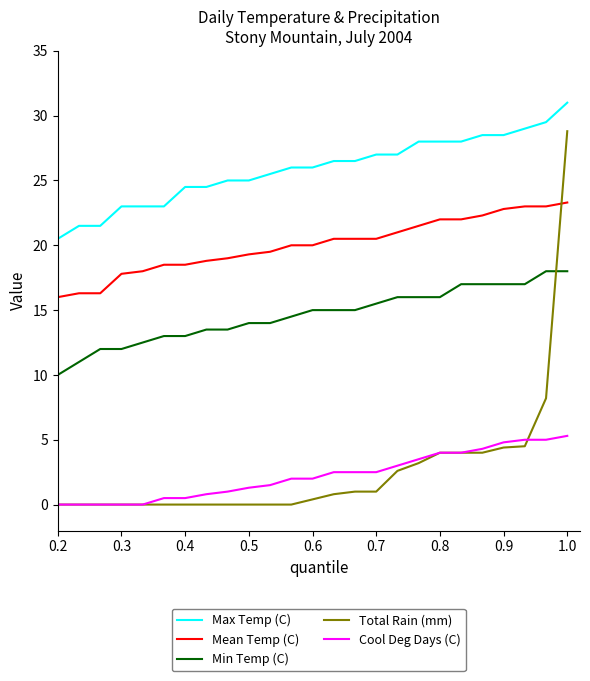

True or false: Cool Deg Days (C) and Max Temp (C) cross at least once.

False